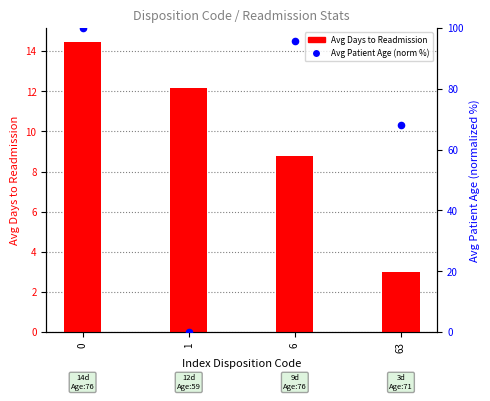

What are all the series names shown in the legend?

Avg Days to Readmission, Avg Patient Age (norm %)